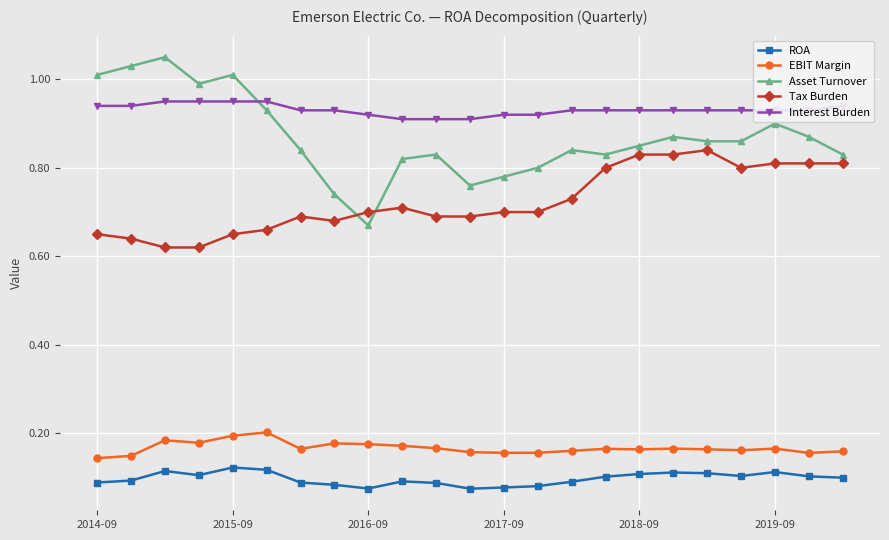

Which series has the widest spread of values?

Asset Turnover